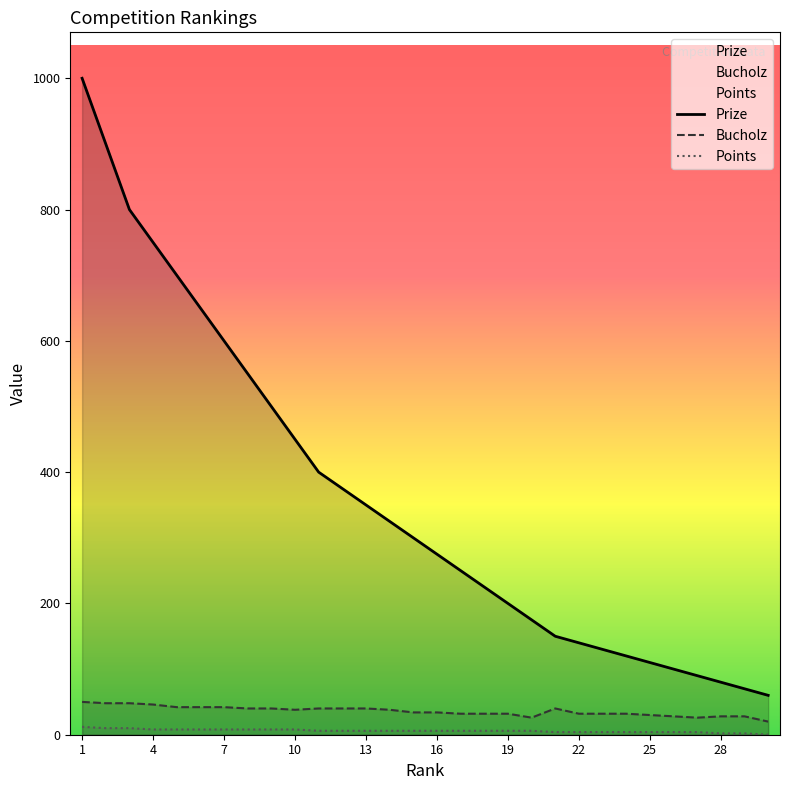

How many lines are shown in the chart?

3